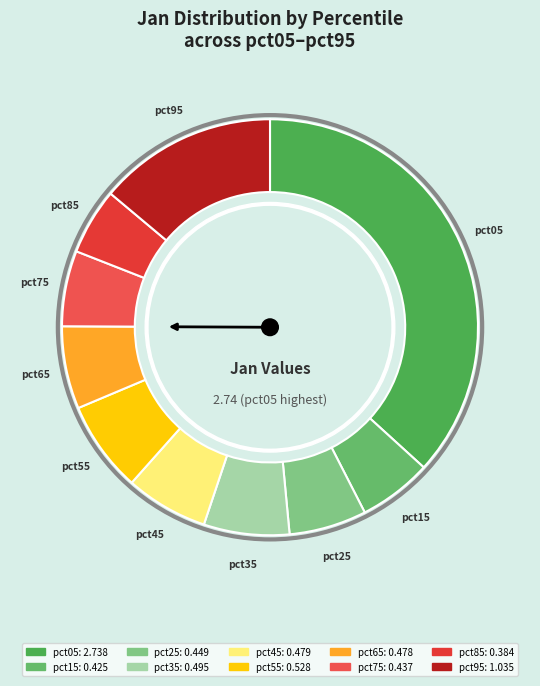

Is pct15 the majority of the pie?

No